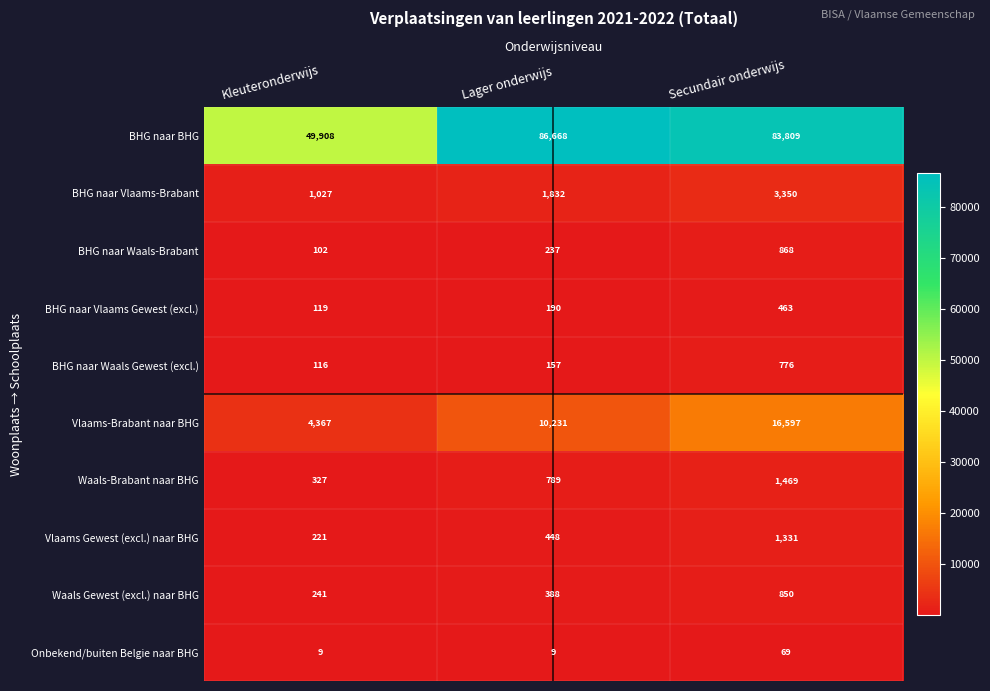

Reading left to right, what are all the values shown in this chart?

BHG naar BHG: Kleuteronderwijs=49908	Lager onderwijs=86668	Secundair onderwijs=83809
BHG naar Vlaams-Brabant: Kleuteronderwijs=1027	Lager onderwijs=1832	Secundair onderwijs=3350
BHG naar Waals-Brabant: Kleuteronderwijs=102	Lager onderwijs=237	Secundair onderwijs=868
BHG naar Vlaams Gewest (excl.): Kleuteronderwijs=119	Lager onderwijs=190	Secundair onderwijs=463
BHG naar Waals Gewest (excl.): Kleuteronderwijs=116	Lager onderwijs=157	Secundair onderwijs=776
Vlaams-Brabant naar BHG: Kleuteronderwijs=4367	Lager onderwijs=10231	Secundair onderwijs=16597
Waals-Brabant naar BHG: Kleuteronderwijs=327	Lager onderwijs=789	Secundair onderwijs=1469
Vlaams Gewest (excl.) naar BHG: Kleuteronderwijs=221	Lager onderwijs=448	Secundair onderwijs=1331
Waals Gewest (excl.) naar BHG: Kleuteronderwijs=241	Lager onderwijs=388	Secundair onderwijs=850
Onbekend/buiten Belgie naar BHG: Kleuteronderwijs=9	Lager onderwijs=9	Secundair onderwijs=69